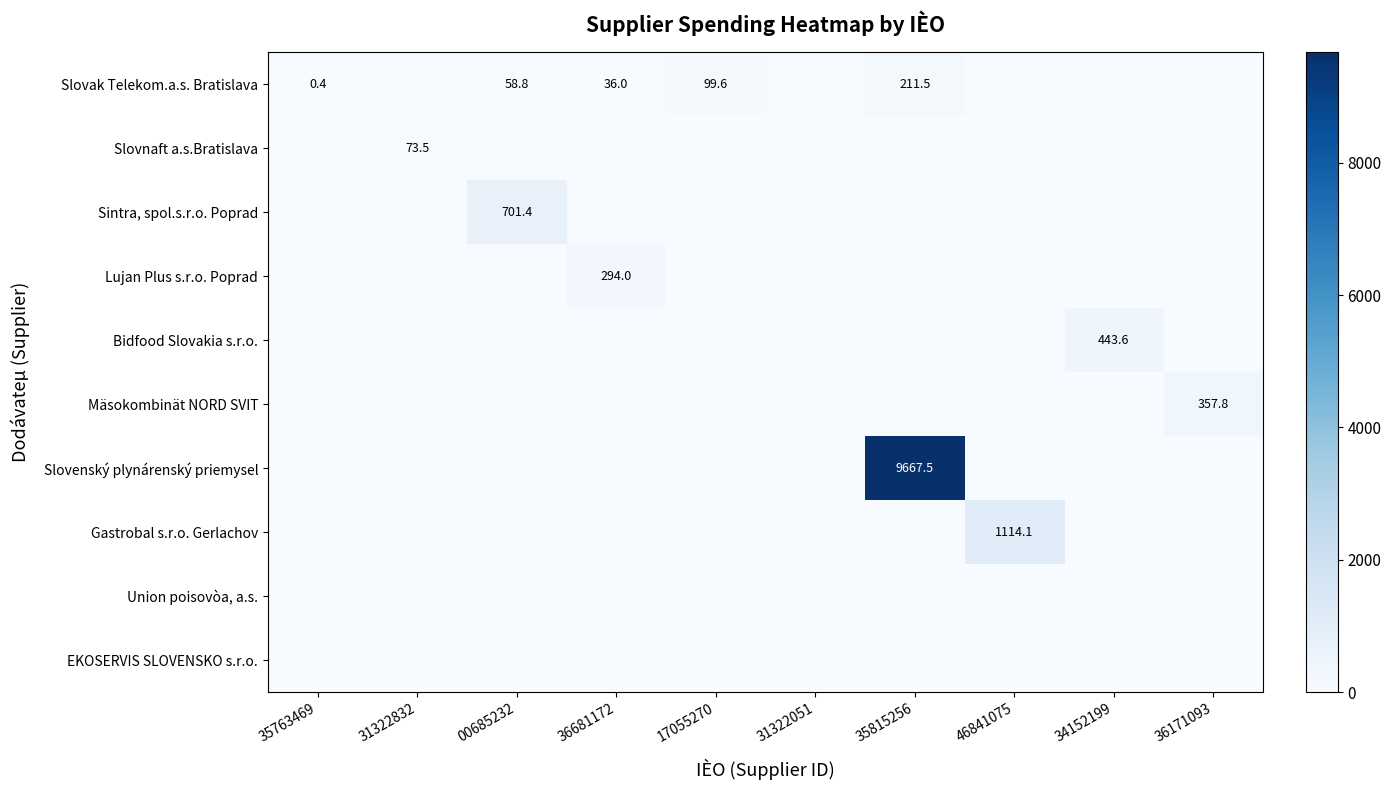

Between 46841075 and 35763469, which is larger?

35763469